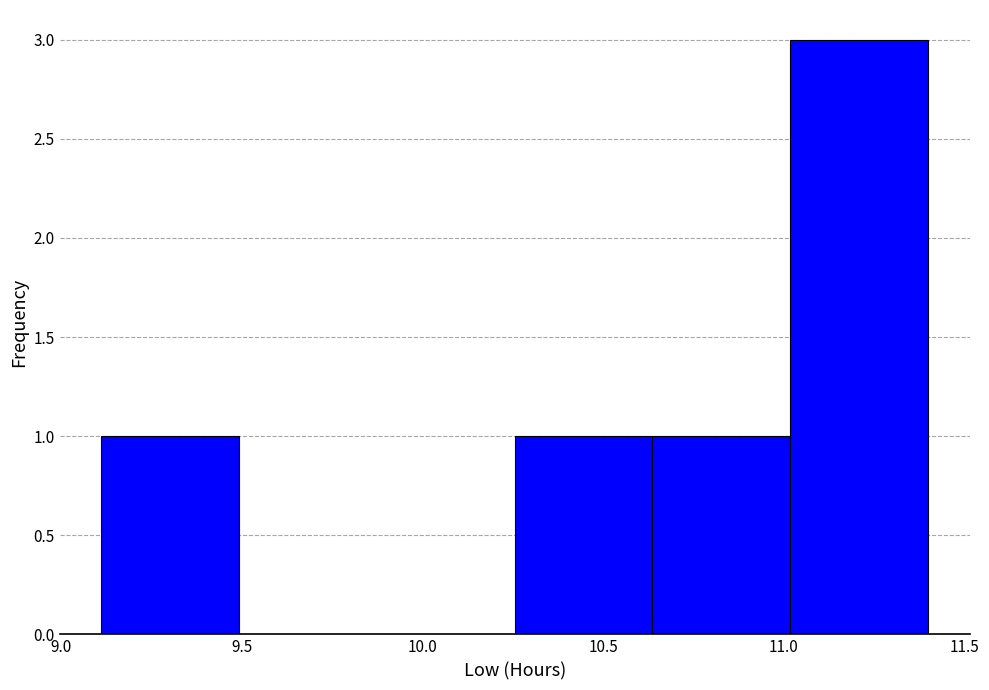

What is the height of the bar covering 9.10 to 9.50 on the x-axis? Neither the bar edges nor the heights are printed on the chart, so give them approximately, as read against the axes.

1